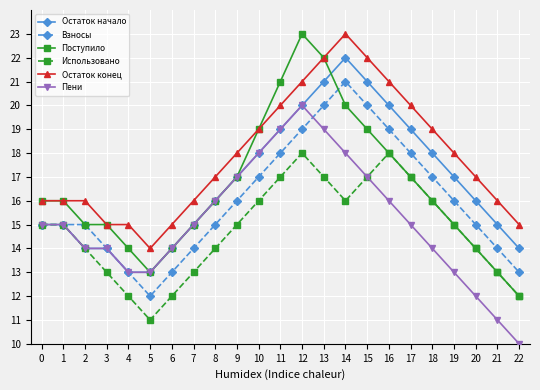

What is the value of the Пени point at the 3rd from the left?

14